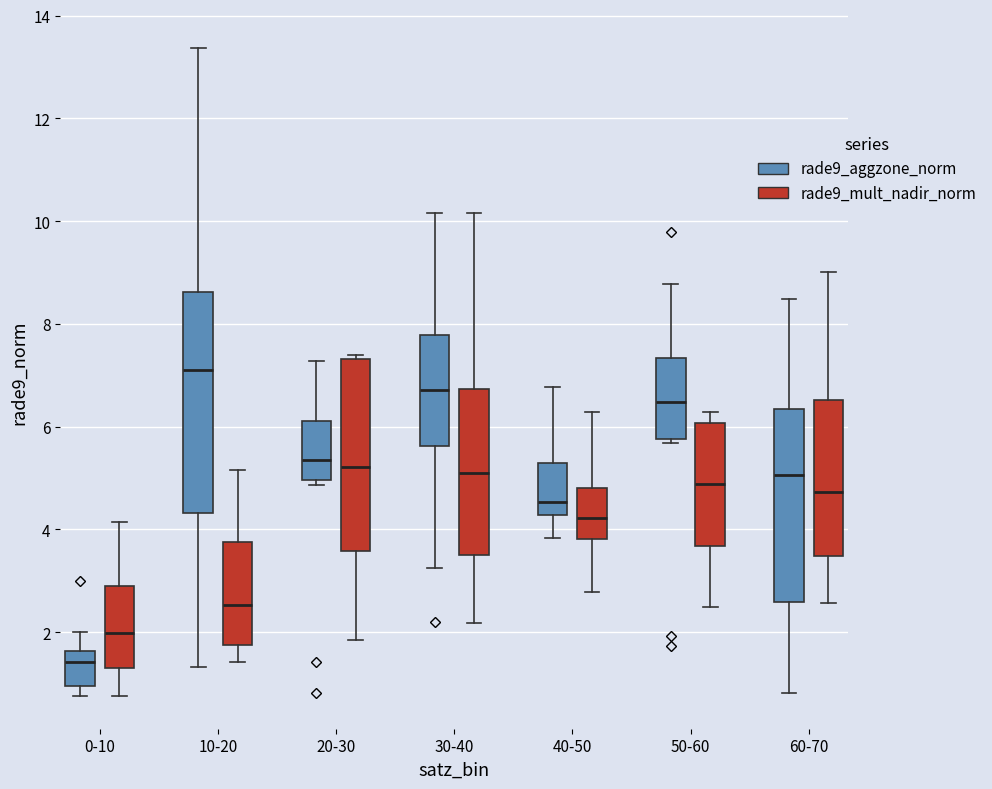

Comparing the boxes themselves (not the whiskers), which one is the tallest?

10-20 (rade9_aggzone_norm)